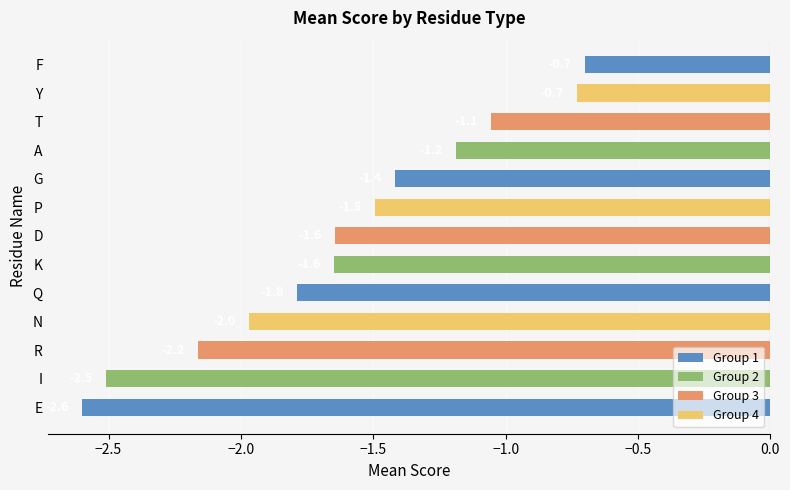

Is it true that the value at D is -0.8?

False